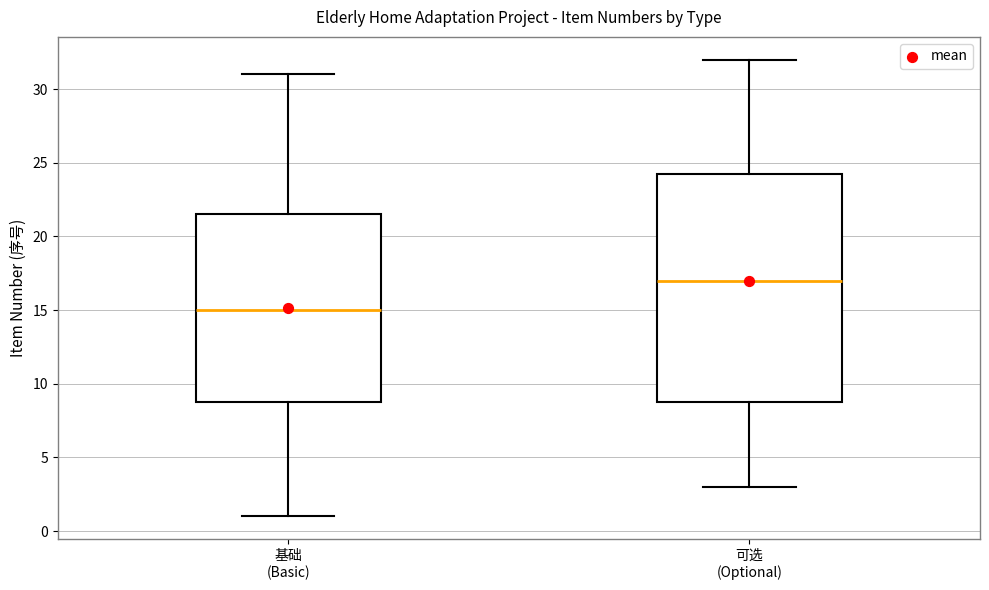

Reading left to right, transcribe this box plot: for each box, give where its median line is, the range the box spans, and where its two whiskers end, as read against the y-axis. The values are not printed on the chart, so give them approximately, as read against the axis.

基础 (Basic): median 15.0, box 9.0 to 21.5, whiskers 1.0 to 31.0
可选 (Optional): median 17.0, box 9.0 to 24.5, whiskers 3.0 to 32.0